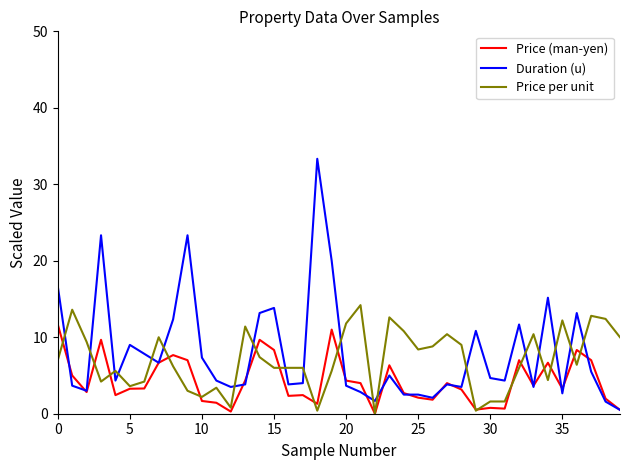

Which series ends up on top after the final intersection of Price per unit and Duration (u)?

Price per unit